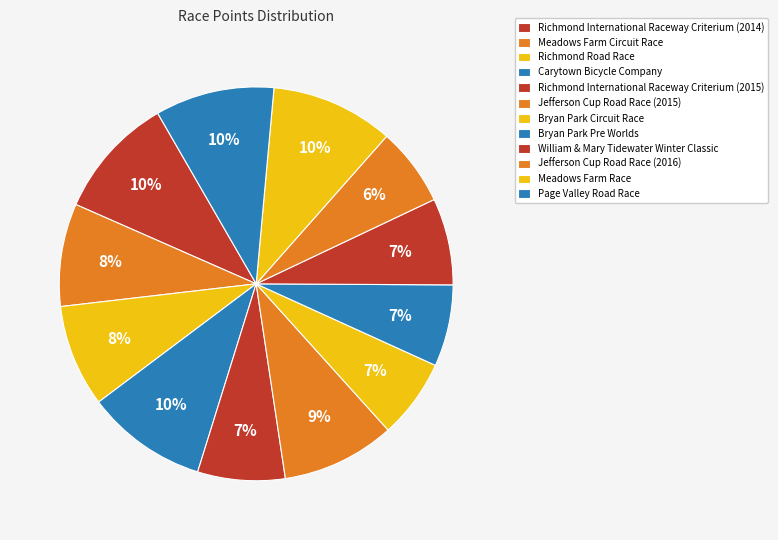

Rank the categories by value from highest to lowest.

Meadows Farm Race, Richmond International Raceway Criterium (2014), Carytown Bicycle Company, Page Valley Road Race, Jefferson Cup Road Race (2015), Meadows Farm Circuit Race, Richmond Road Race, Richmond International Raceway Criterium (2015), William & Mary Tidewater Winter Classic, Bryan Park Pre Worlds, Bryan Park Circuit Race, Jefferson Cup Road Race (2016)